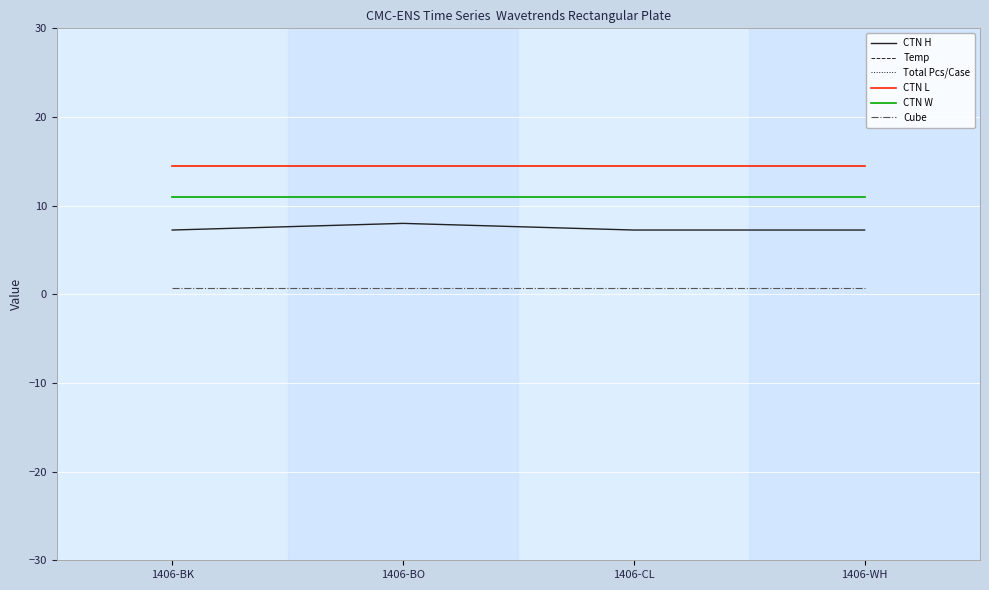

How many data points does each series have?

4